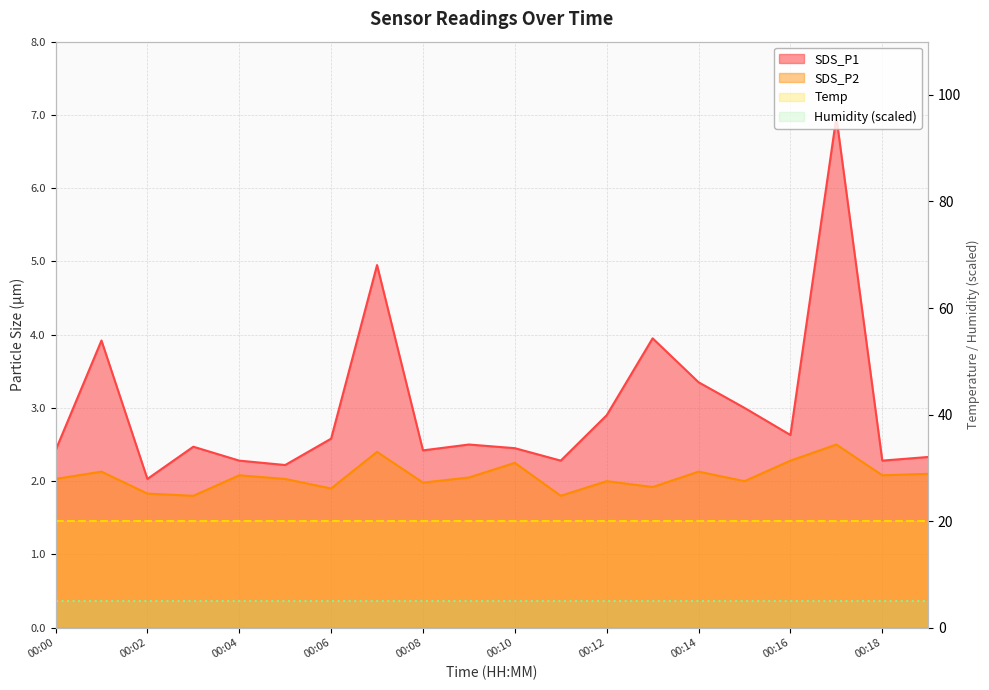

Which series changed the most between 00:03 and 00:14?

SDS_P1